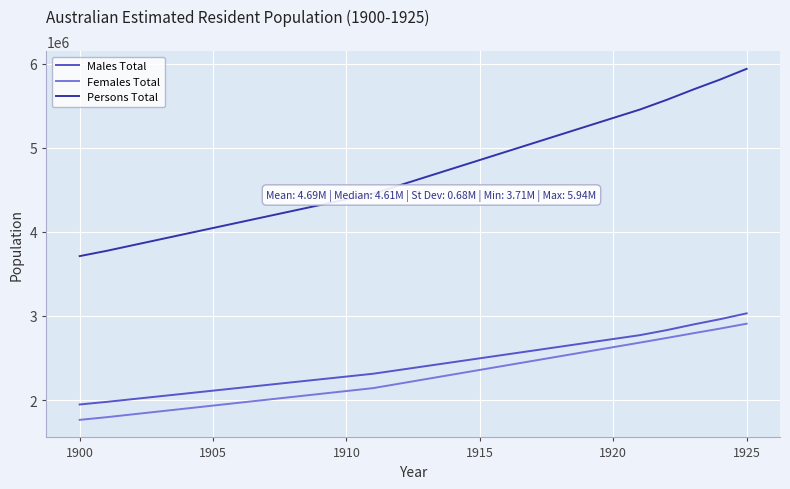

What are all the series names shown in the legend?

Males Total, Females Total, Persons Total